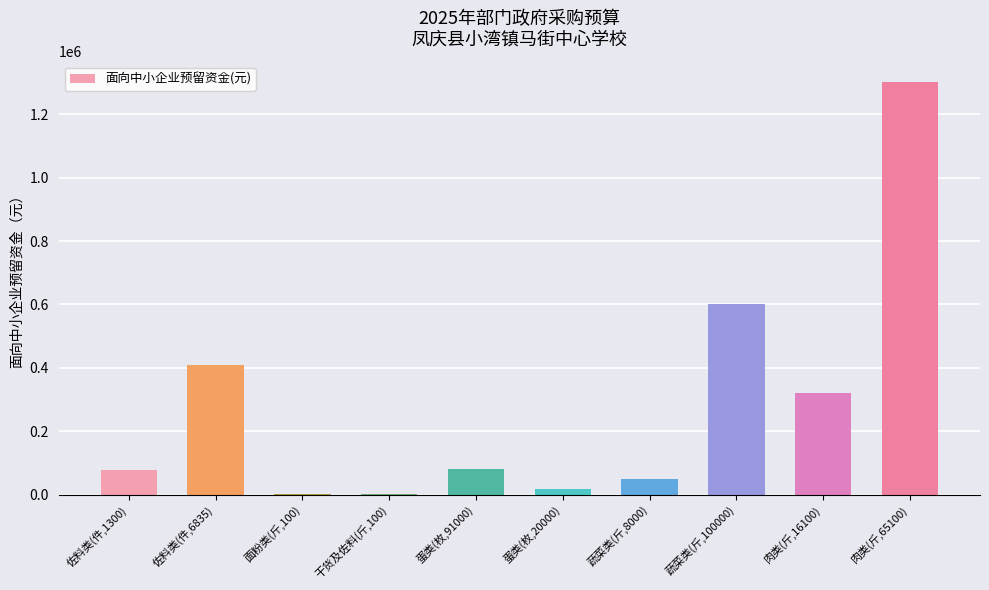

Which has a higher value, 面粉类(斤,100) or 佐料类(件,6835)?

佐料类(件,6835)